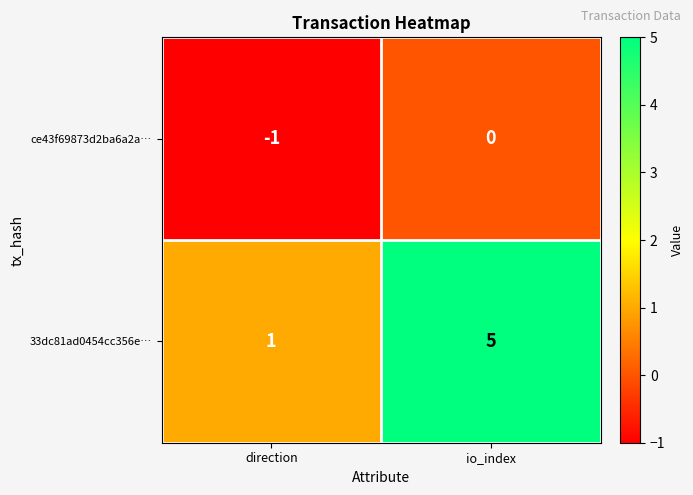

Reading left to right, list all the values displayed in this chart.

ce43f69873d2ba6a2a…: -1	0
33dc81ad0454cc356e…: 1	5